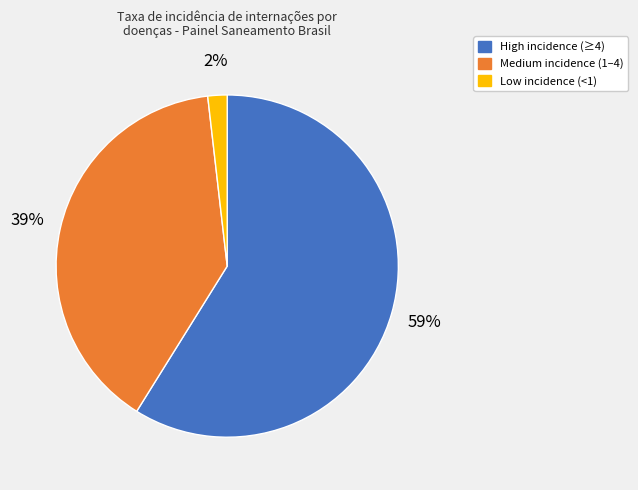

Do Medium incidence (1–4) and Low incidence (<1) together represent more than half of the pie?

No